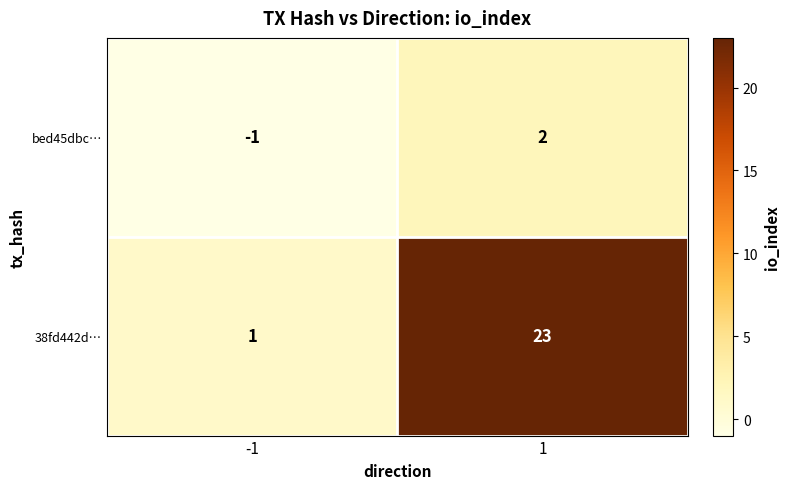

The value of bed45dbc… at -1 is -1. True or false?

True